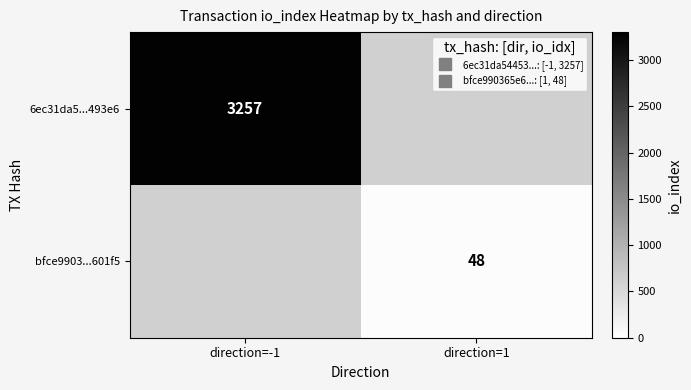

Which series has the largest range (max minus min)?

6ec31da5...493e6